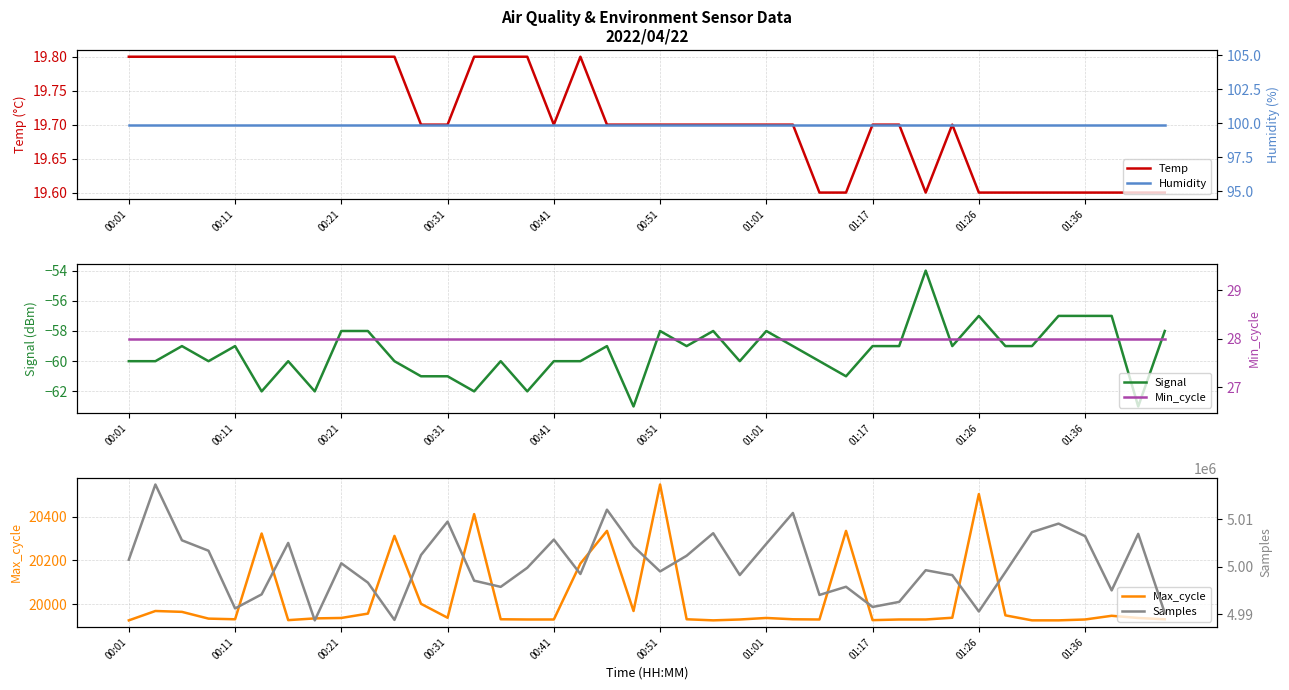

Reading left to right, transcribe all the data shown in this chart.

Temp: 19.8	19.8	19.8	19.8	19.8	19.8	19.8	19.8	19.8	19.8	19.8	19.7	19.7	19.8	19.8	19.8	19.7	19.8	19.7	19.7	19.7	19.7	19.7	19.7	19.7	19.7	19.6	19.6	19.7	19.7	19.6	19.7	19.6	19.6	19.6	19.6	19.6	19.6	19.6	19.6
Signal: -60.0	-60.0	-59.0	-60.0	-59.0	-62.0	-60.0	-62.0	-58.0	-58.0	-60.0	-61.0	-61.0	-62.0	-60.0	-62.0	-60.0	-60.0	-59.0	-63.0	-58.0	-59.0	-58.0	-60.0	-58.0	-59.0	-60.0	-61.0	-59.0	-59.0	-54.0	-59.0	-57.0	-59.0	-59.0	-57.0	-57.0	-57.0	-63.0	-58.0
Max_cycle: 19925.0	19968.0	19964.0	19933.0	19930.0	20324.0	19926.0	19934.0	19936.0	19956.0	20313.0	20001.0	19937.0	20413.0	19930.0	19929.0	19929.0	20186.0	20336.0	19968.0	20549.0	19930.0	19925.0	19929.0	19936.0	19930.0	19929.0	20336.0	19926.0	19929.0	19929.0	19937.0	20505.0	19948.0	19925.0	19925.0	19929.0	19946.0	19936.0	19930.0
Humidity: 99.9	99.9	99.9	99.9	99.9	99.9	99.9	99.9	99.9	99.9	99.9	99.9	99.9	99.9	99.9	99.9	99.9	99.9	99.9	99.9	99.9	99.9	99.9	99.9	99.9	99.9	99.9	99.9	99.9	99.9	99.9	99.9	99.9	99.9	99.9	99.9	99.9	99.9	99.9	99.9
Min_cycle: 28.0	28.0	28.0	28.0	28.0	28.0	28.0	28.0	28.0	28.0	28.0	28.0	28.0	28.0	28.0	28.0	28.0	28.0	28.0	28.0	28.0	28.0	28.0	28.0	28.0	28.0	28.0	28.0	28.0	28.0	28.0	28.0	28.0	28.0	28.0	28.0	28.0	28.0	28.0	28.0
Samples: 5001487.0	5017368.0	5005579.0	5003377.0	4991191.0	4994161.0	5005029.0	4988671.0	5000724.0	4996643.0	4988768.0	5002475.0	5009526.0	4997057.0	4995747.0	4999776.0	5005734.0	4998463.0	5012050.0	5004311.0	4999007.0	5002324.0	5007083.0	4998244.0	5004845.0	5011357.0	4994039.0	4995765.0	4991504.0	4992572.0	4999265.0	4998226.0	4990550.0	4998862.0	5007308.0	5009109.0	5006456.0	4994999.0	5006945.0	4990217.0